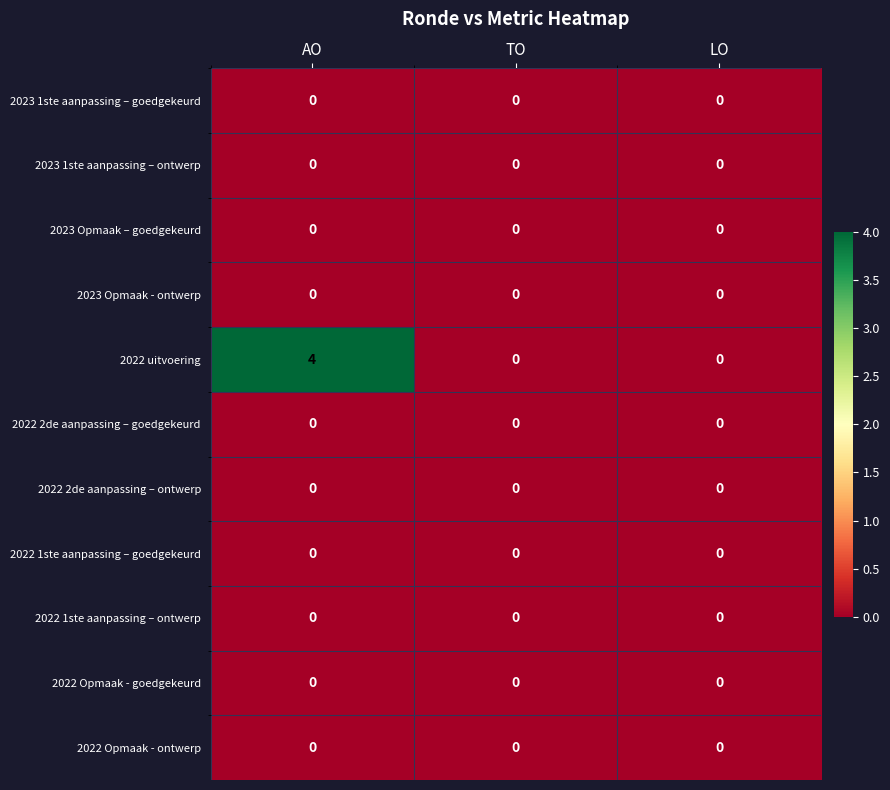

At which category does the chart reach its peak across all series?

AO